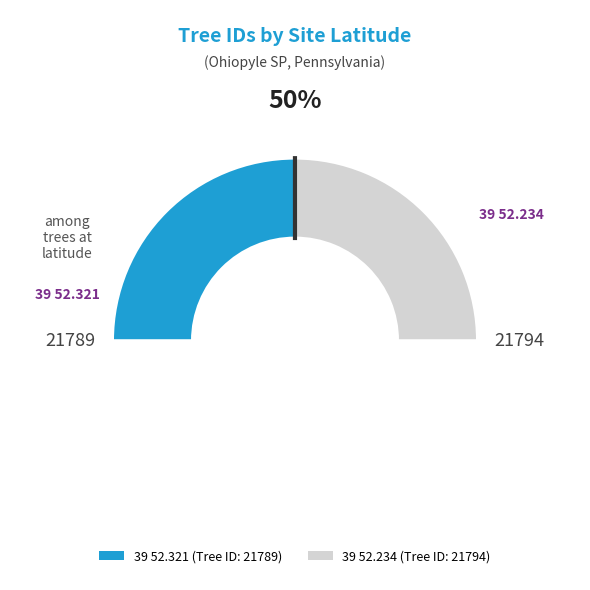

What is the change in value from 39 52.321 to 39 52.234?

+5